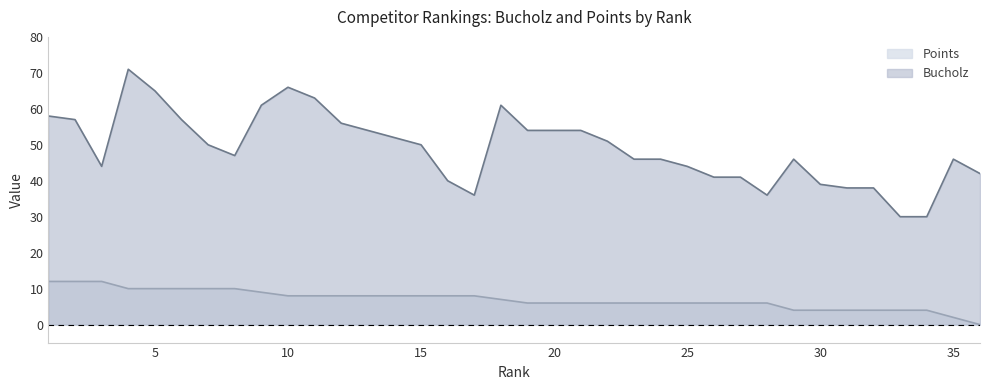

Where is Bucholz nearest to the value 50?

7